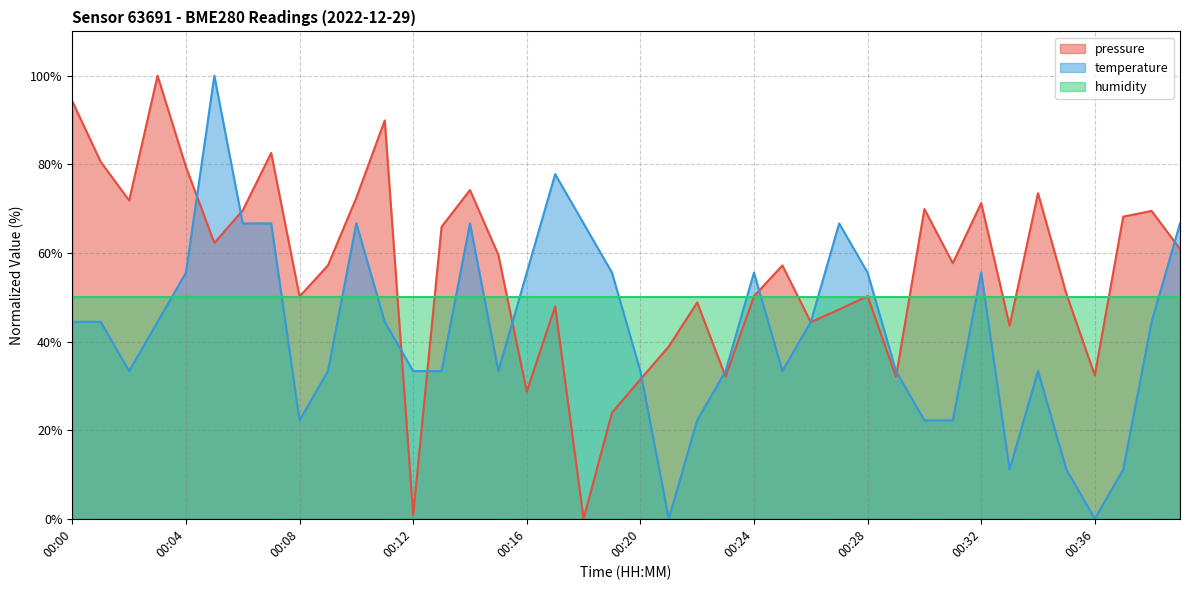

Which series has the largest total across all categories?

pressure